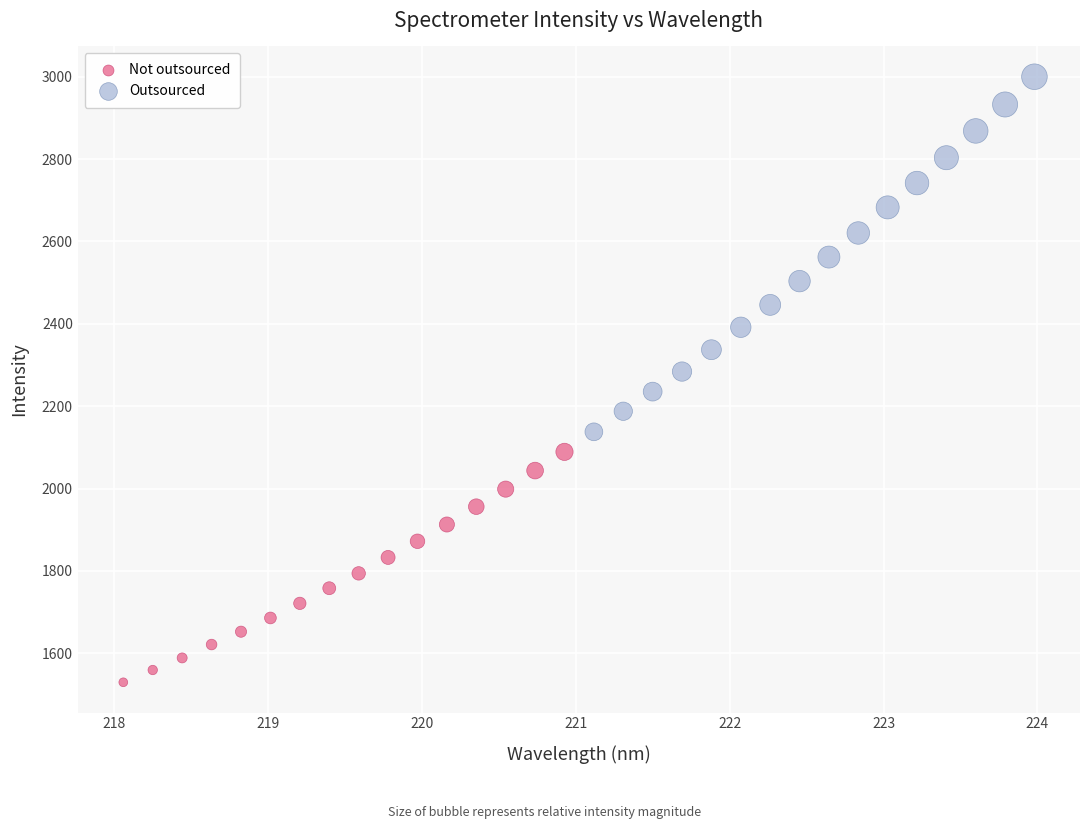

Which series reaches the minimum Y coordinate?

Not outsourced